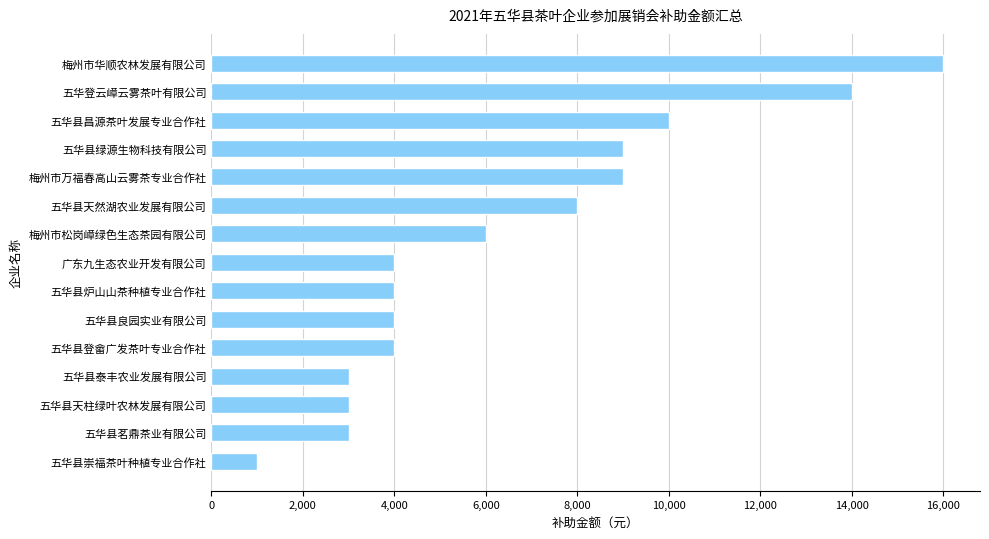

The value at 五华县茗鼎茶业有限公司 is 4606. True or false?

False